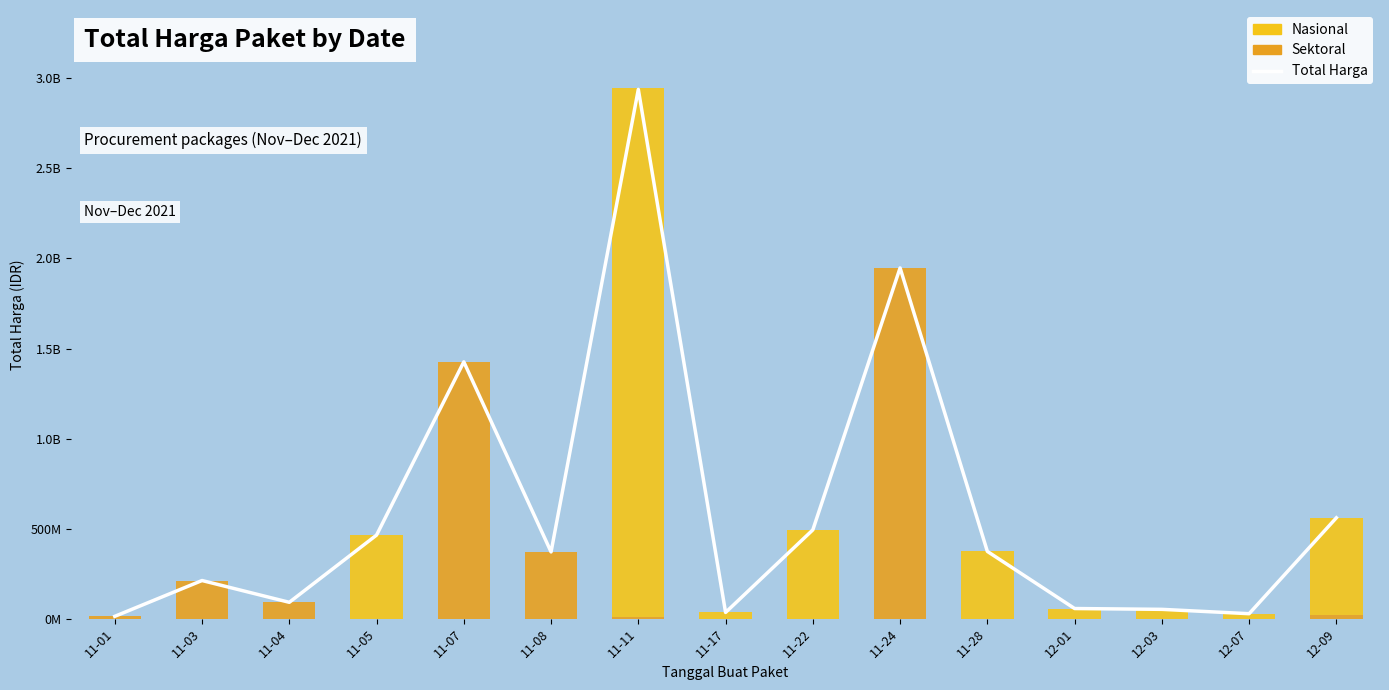

List the labels in order of value, largest first.

11-11, 11-24, 11-07, 12-09, 11-22, 11-05, 11-28, 11-08, 11-03, 11-04, 12-01, 12-03, 11-17, 12-07, 11-01